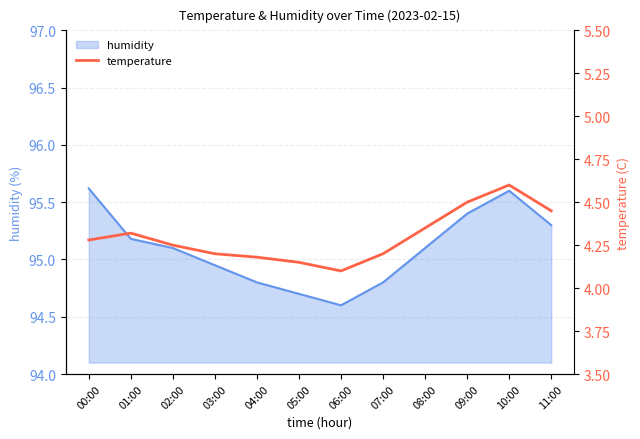

What position from the left is 09:00?

10